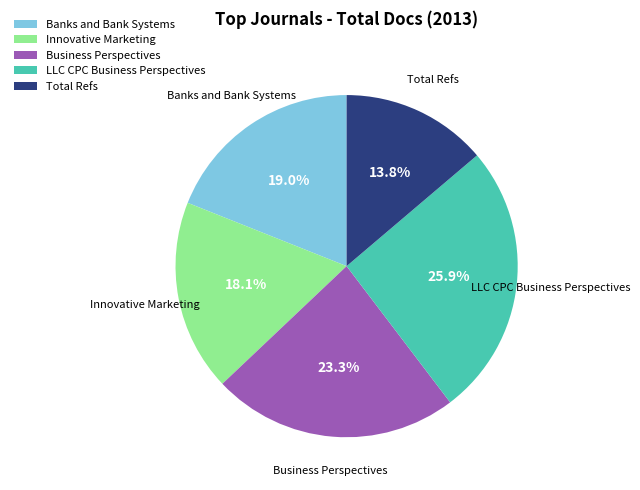

What portion of the pie excludes Innovative Marketing?

81.9%